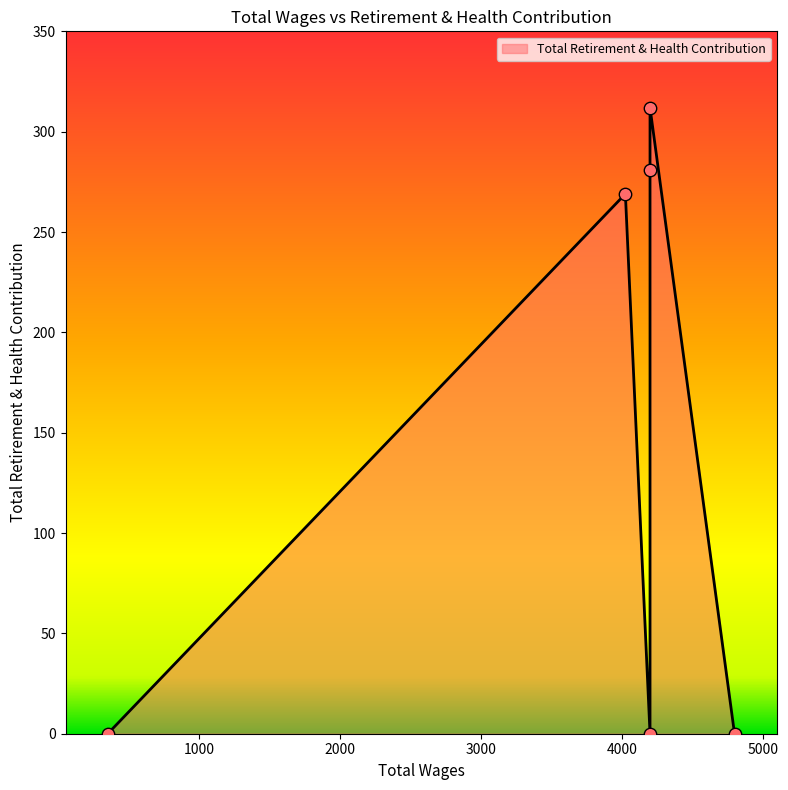

Between 4200.0 and 350.0, which is larger?

4200.0